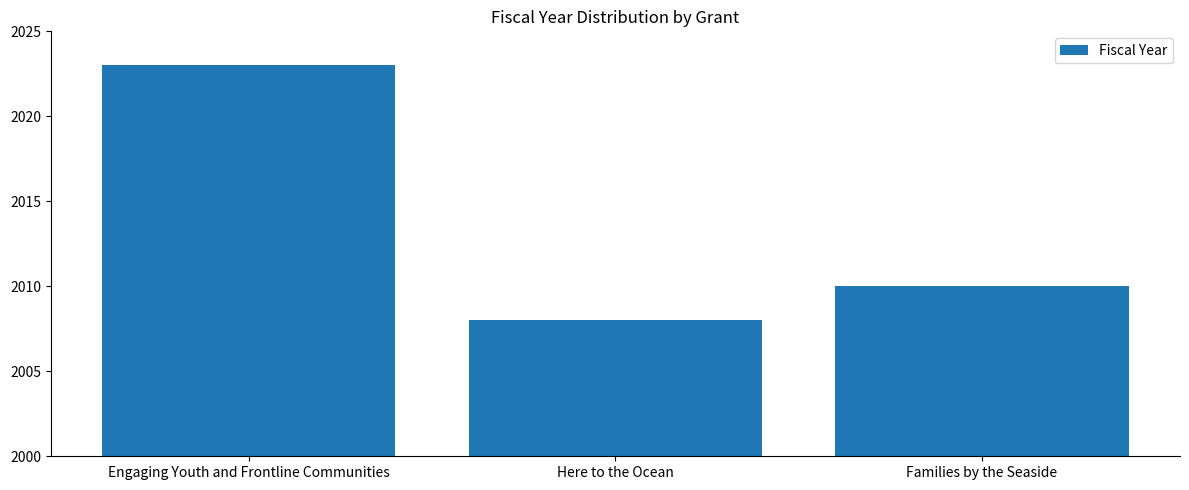

Rank the categories by value from lowest to highest.

Here to the Ocean, Families by the Seaside, Engaging Youth and Frontline Communities